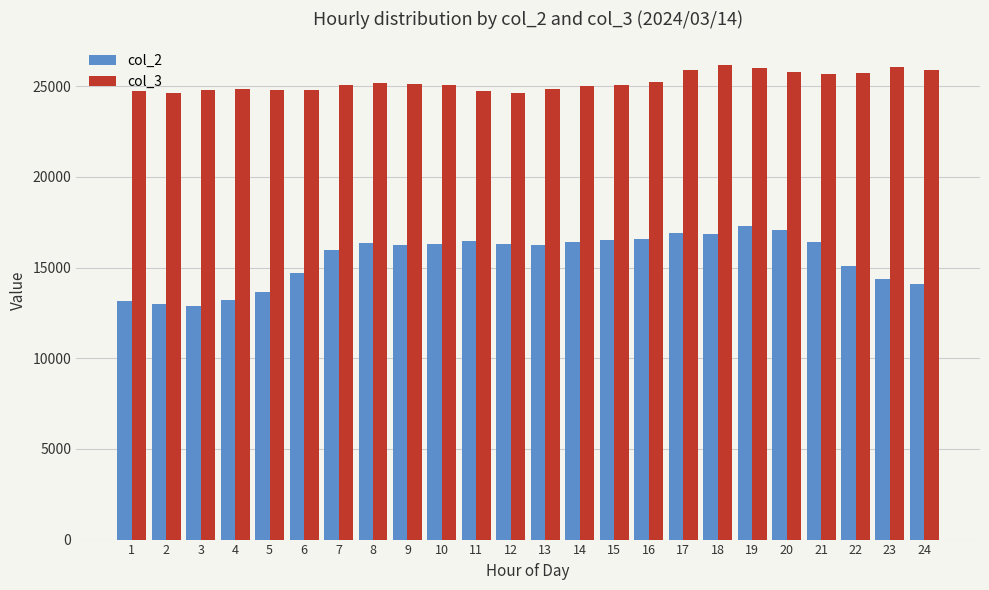

Does the chart contain any negative values?

No